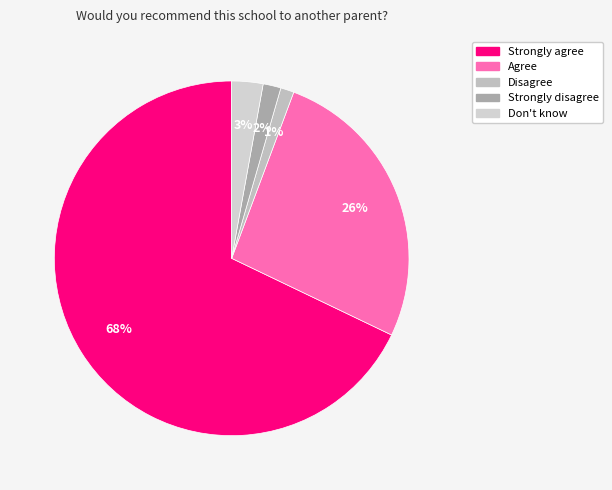

Is the sum of Disagree and Agree greater than half?

No